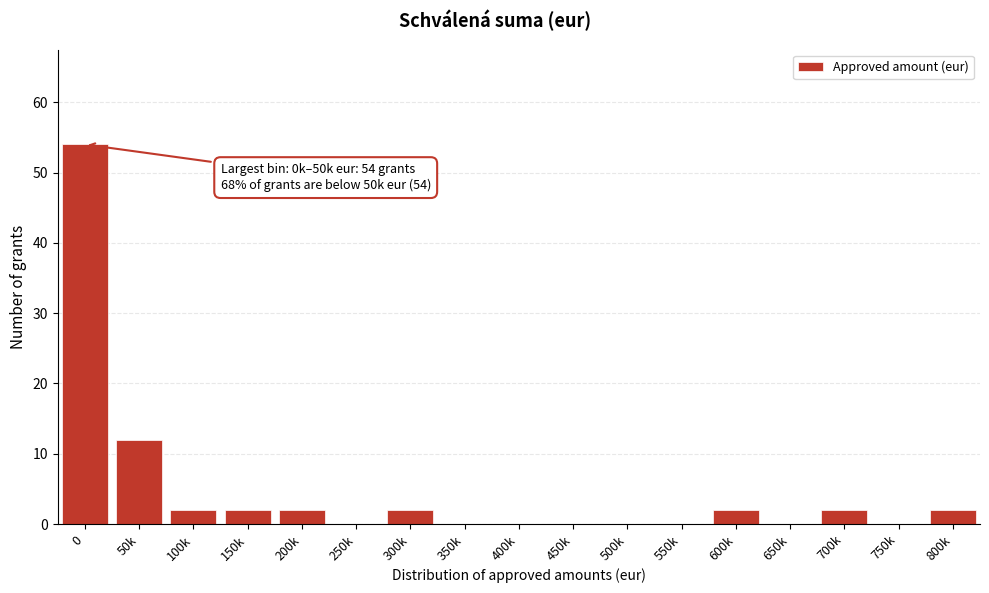

Reading left to right, extract all data points from this chart.

0=54	50k=12	100k=2	150k=2	200k=2	250k=0	300k=2	350k=0	400k=0	450k=0	500k=0	550k=0	600k=2	650k=0	700k=2	750k=0	800k=2